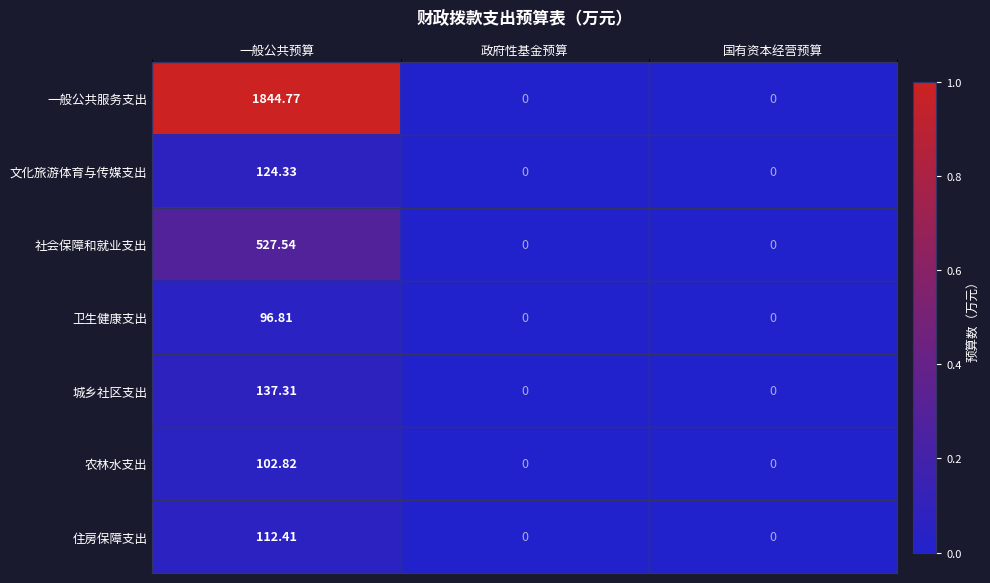

Which series changed the most between 一般公共预算 and 政府性基金预算?

一般公共服务支出